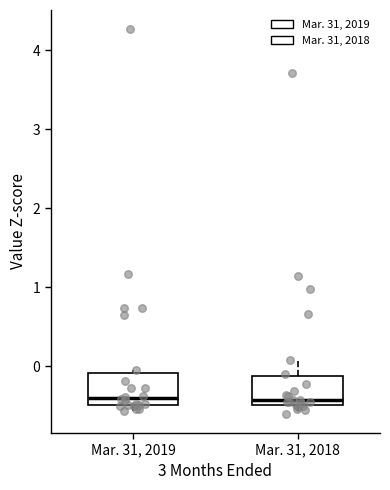

Where does the lower whisker of the box for Mar. 31, 2018 end on the y-axis? The values are not printed on the chart, so give them approximately, as read against the axis.

-0.6